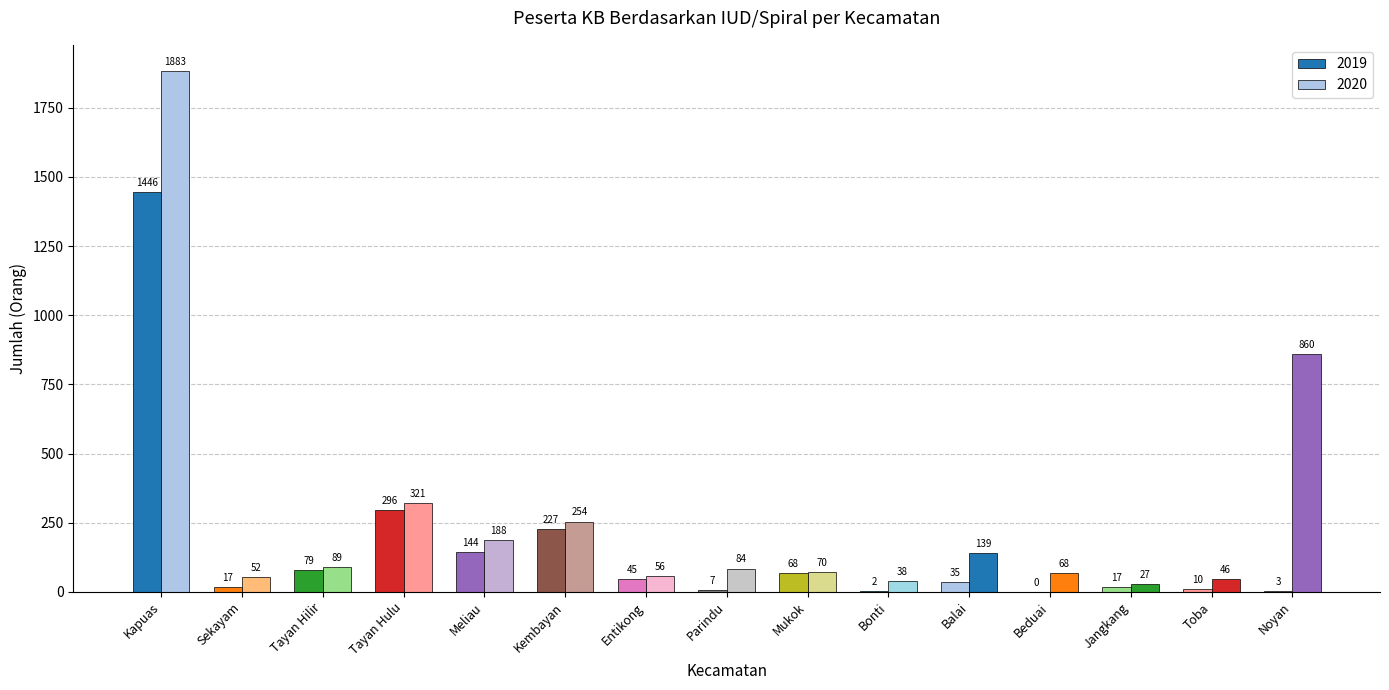

How many categories are shown in the chart?

15